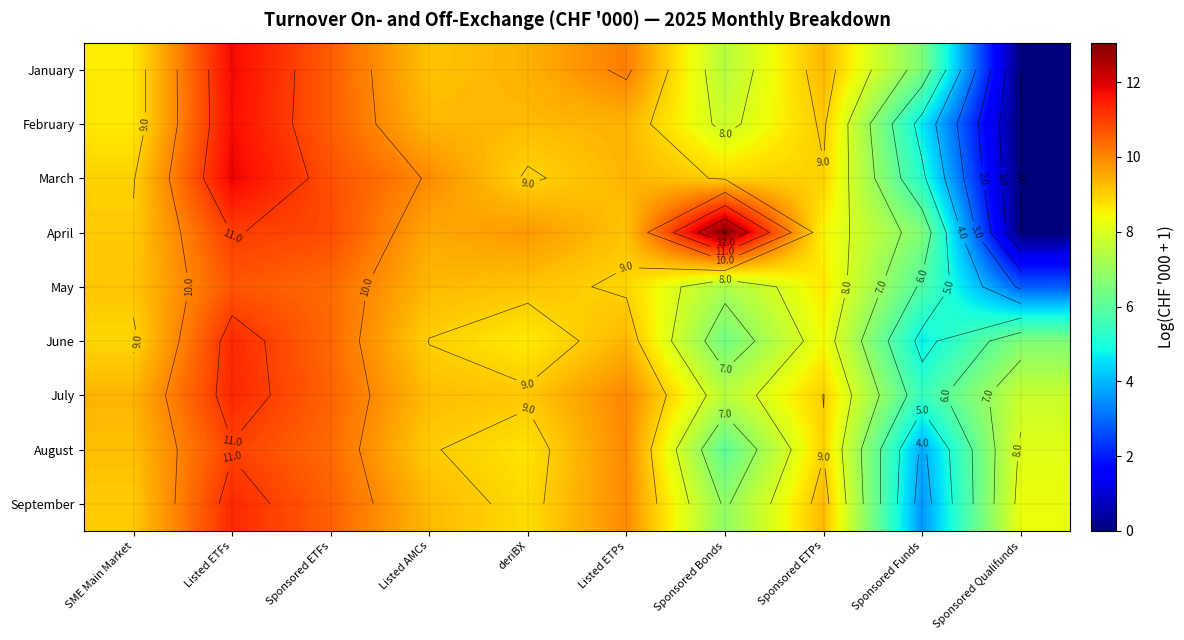

Is the value of June at Sponsored Bonds greater than the value of September at Sponsored ETFs?

No